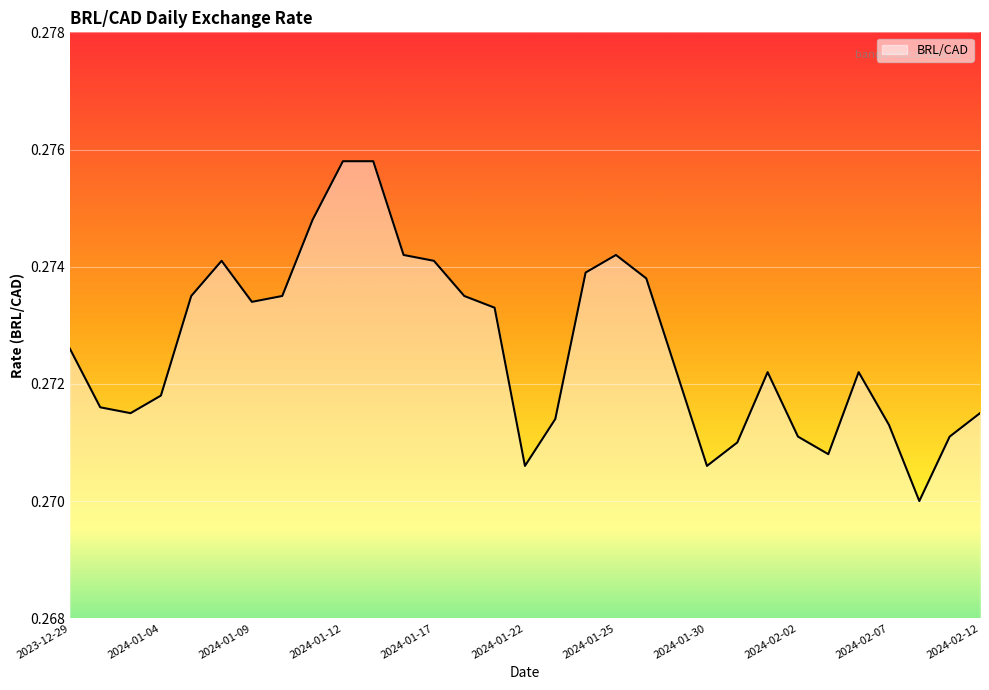

The value at 2024-01-17 is 0.5. True or false?

False